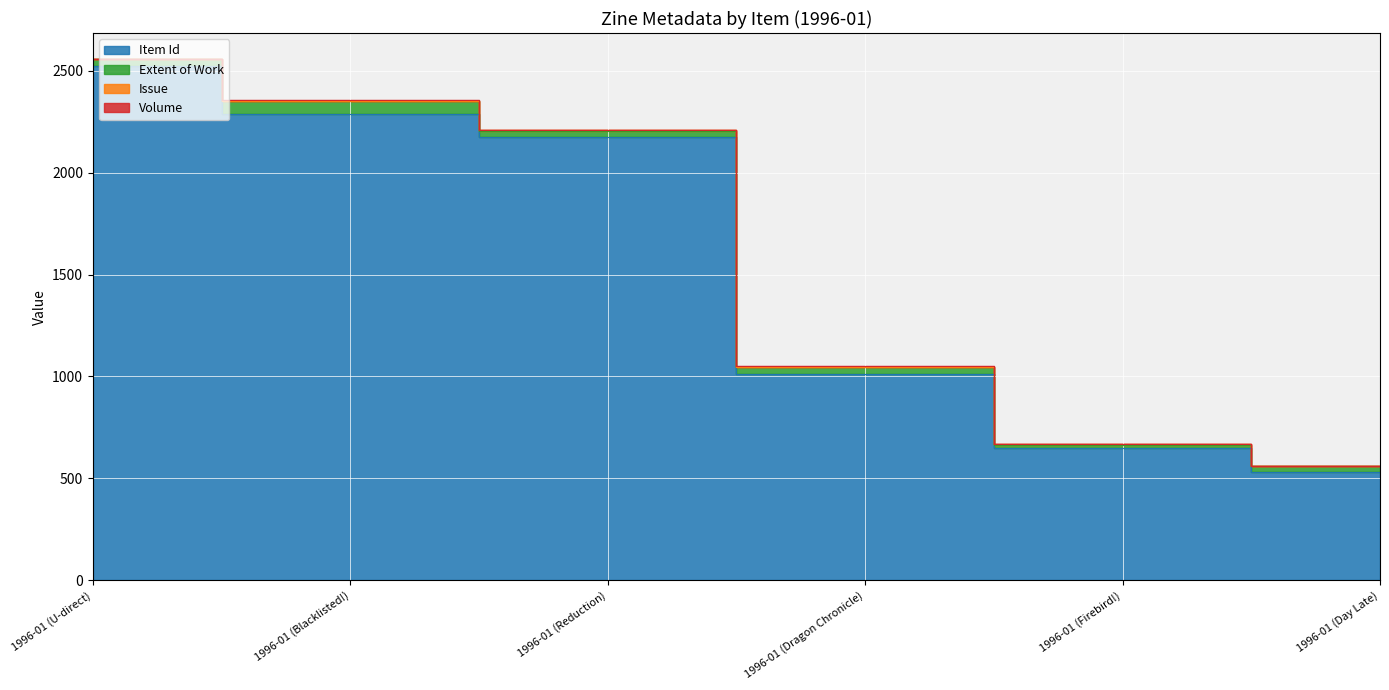

The Extent of Work series shows 18 at 1996-01 (Dragon Chronicle). True or false?

False